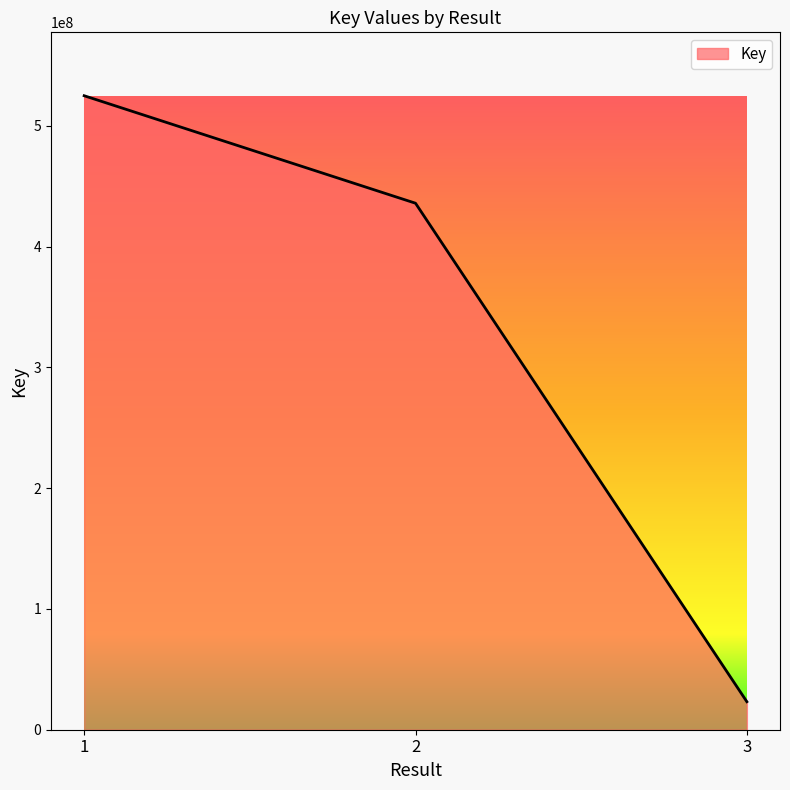

List the labels in order of value, largest first.

1, 2, 3